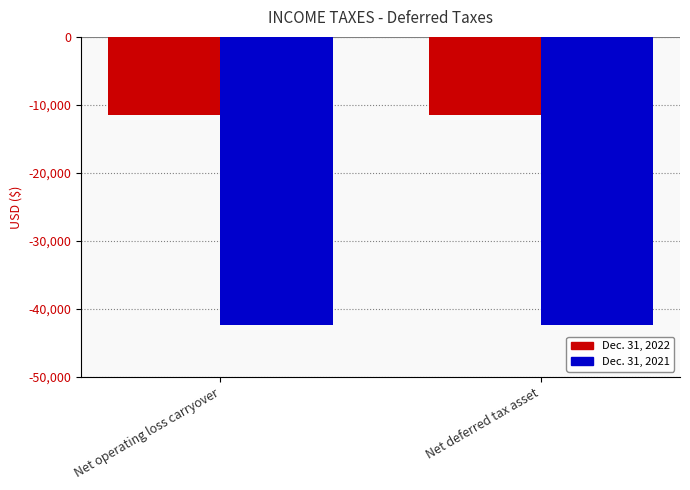

What is the difference between the highest and lowest values at Net deferred tax asset?

30918